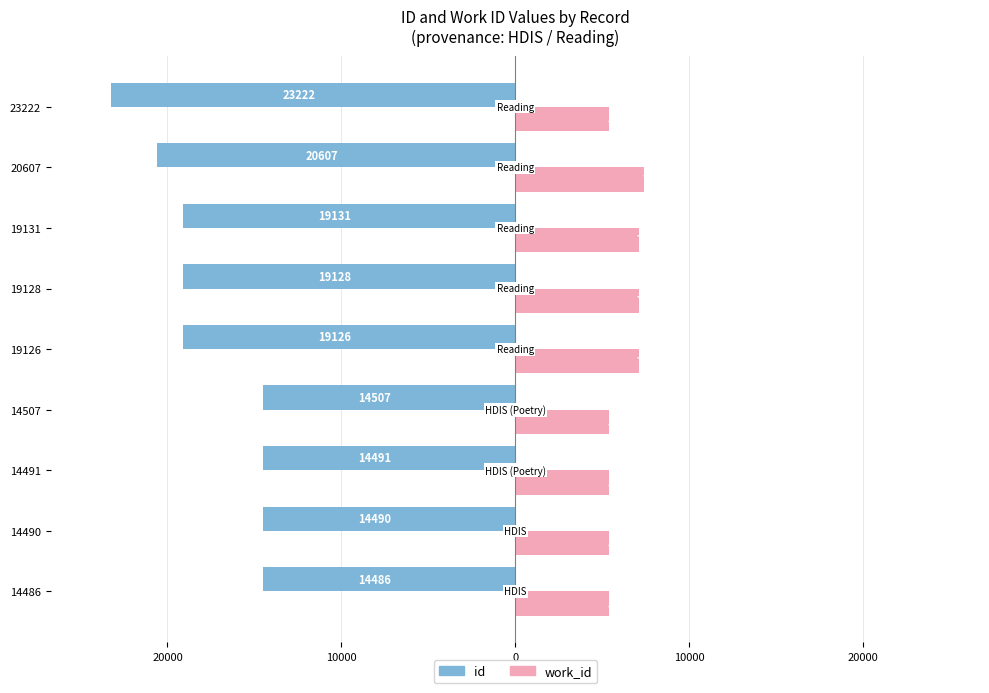

What are all the series names shown in the legend?

id, work_id